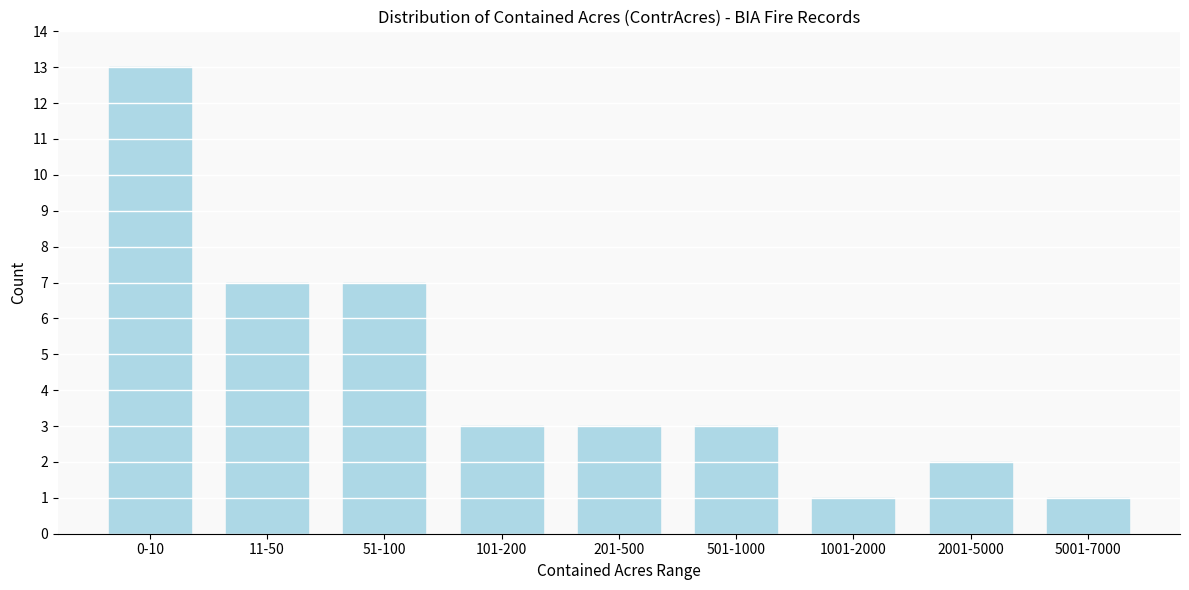

Reading left to right, list all the values displayed in this chart.

13	7	7	3	3	3	1	2	1